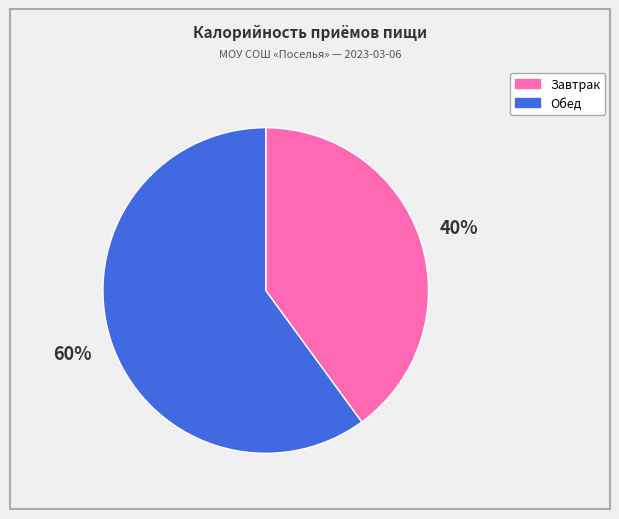

Which slice is the largest?

Обед